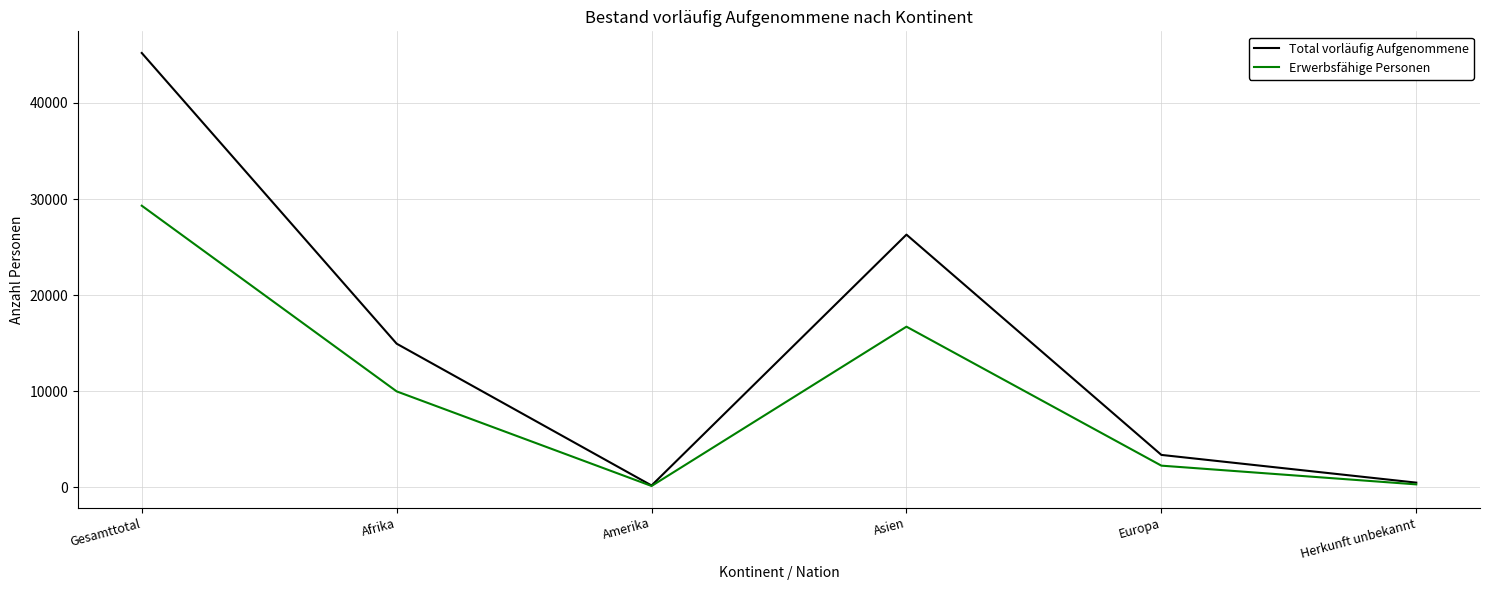

Is this an area chart (filled region under the line)?

No